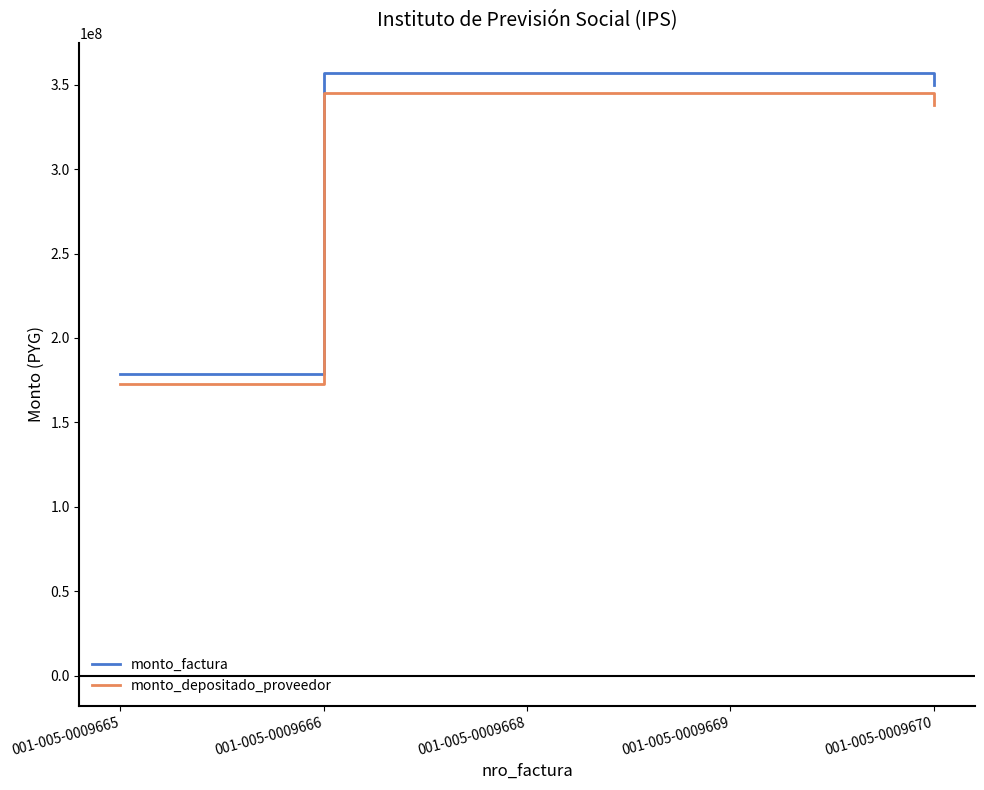

True or false: monto_depositado_proveedor and monto_factura cross at least once.

False